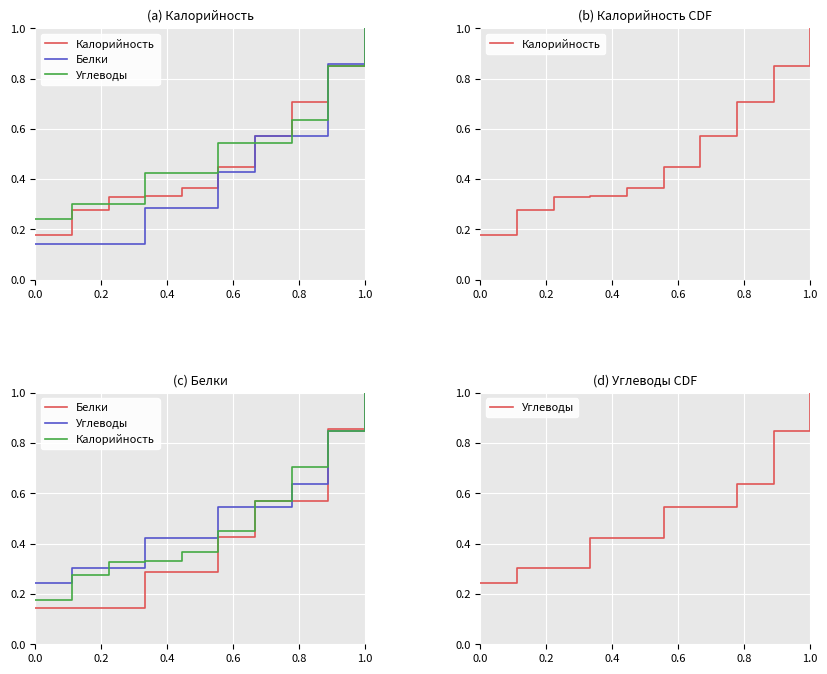

After their last crossing, which series has the higher values: Калорийность or Углеводы?

Калорийность